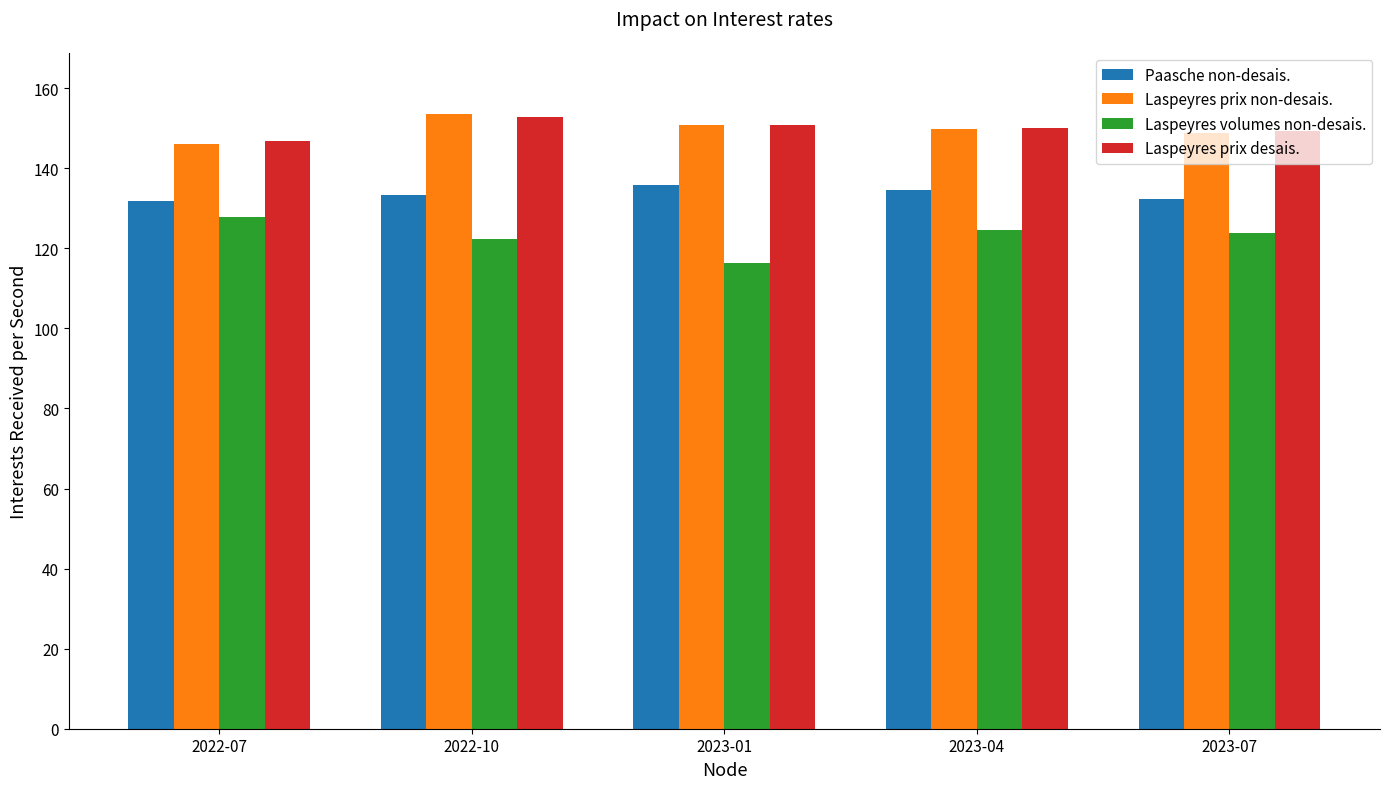

What is the difference between the maximum and minimum values in the Laspeyres volumes non-desais. series?

11.5